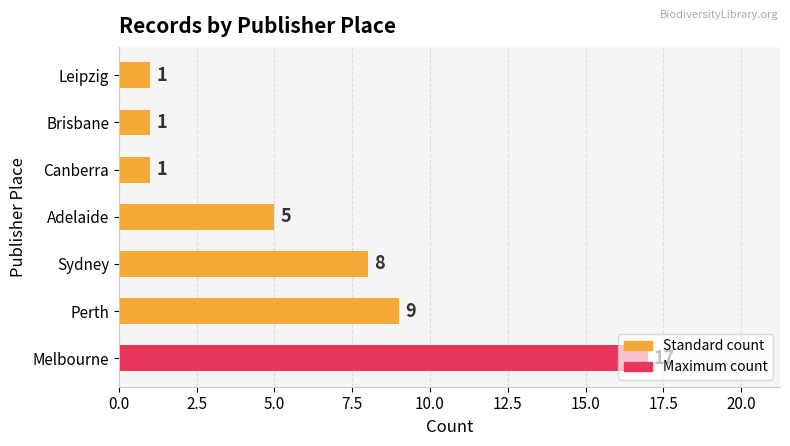

What is the difference between the second highest and minimum values?

8